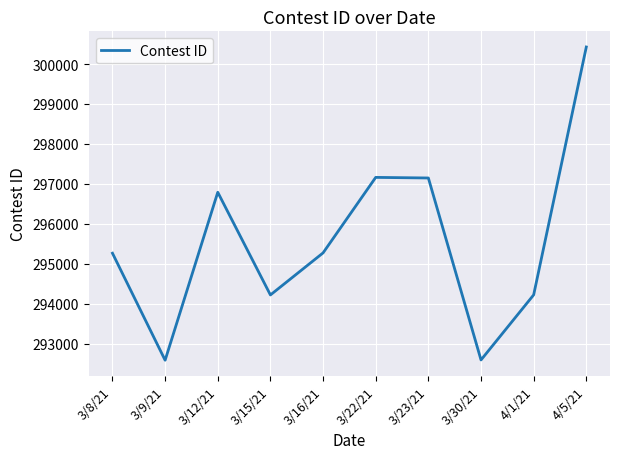

The chart shows a value of 295267 at 3/8/21. True or false?

True